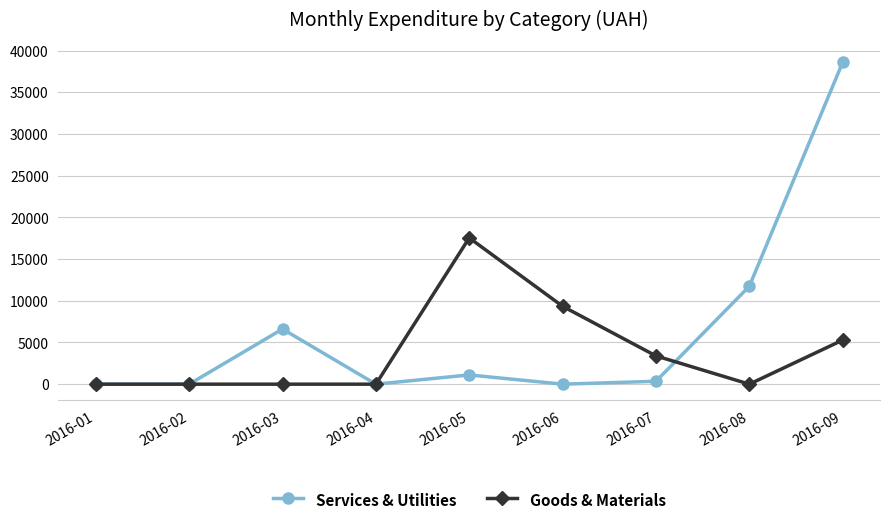

Which series has the largest total across all categories?

Services & Utilities